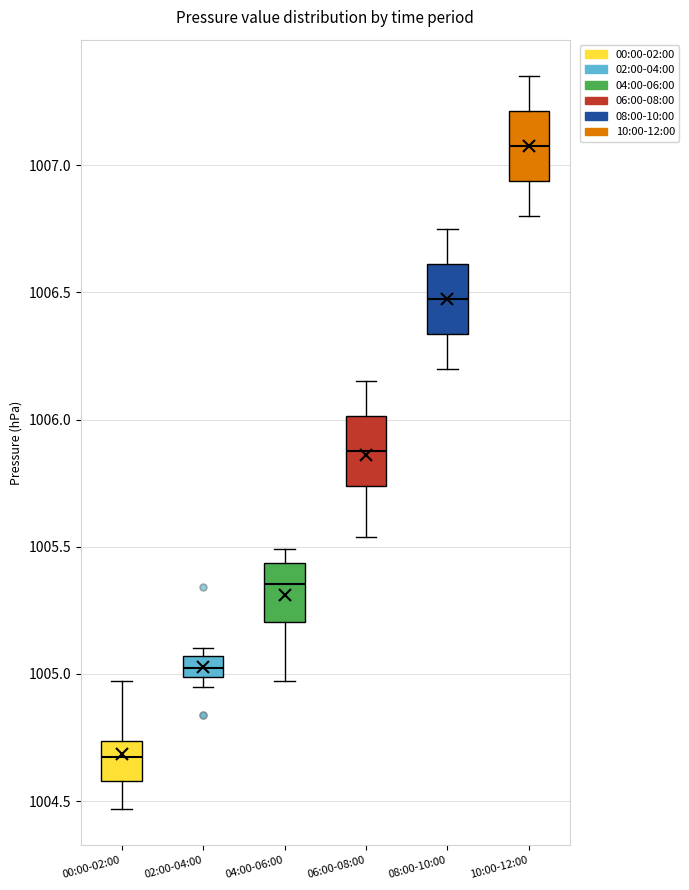

Where does the lower whisker of the box for 10:00-12:00 end on the y-axis? The values are not printed on the chart, so give them approximately, as read against the axis.

1006.80